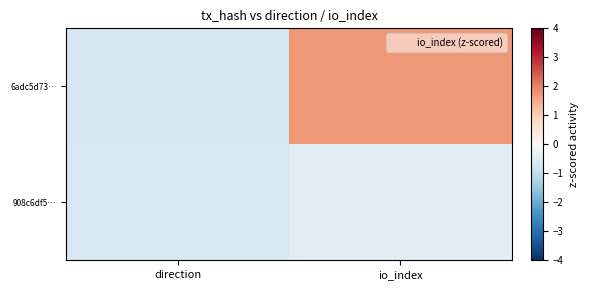

How many data points does each series have?

2